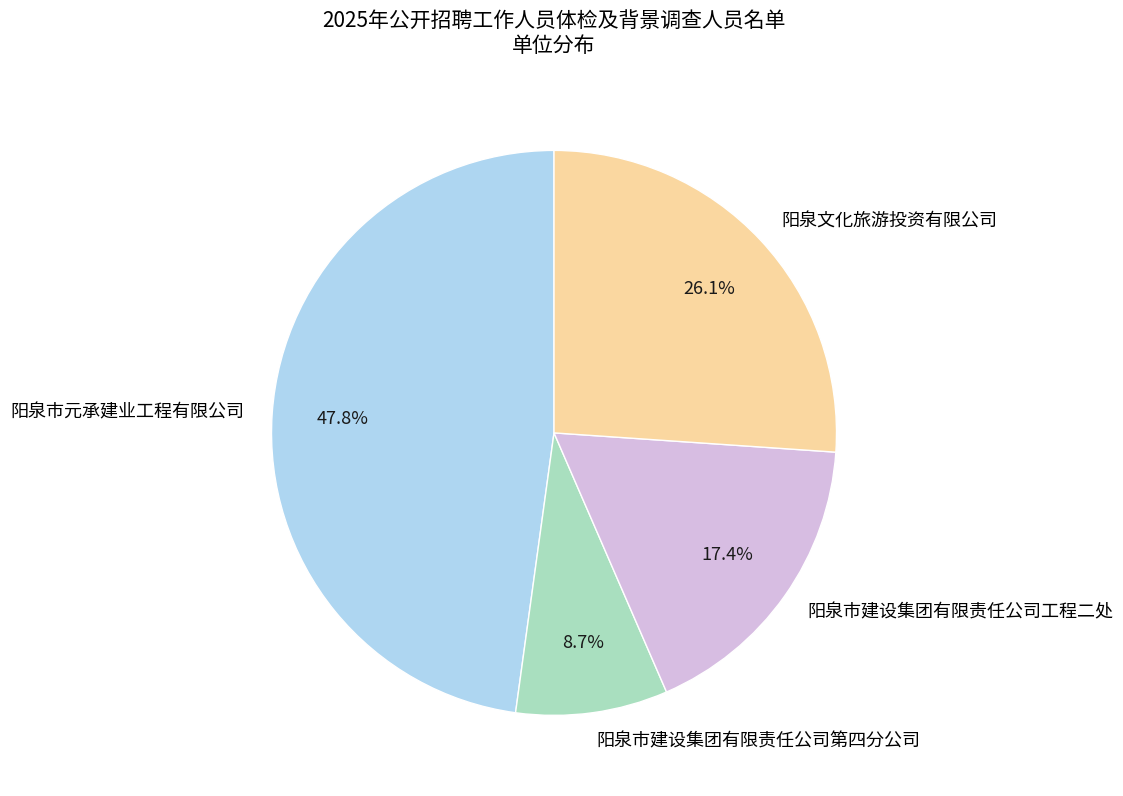

Is it true that 阳泉文化旅游投资有限公司 is 34% of the pie?

False